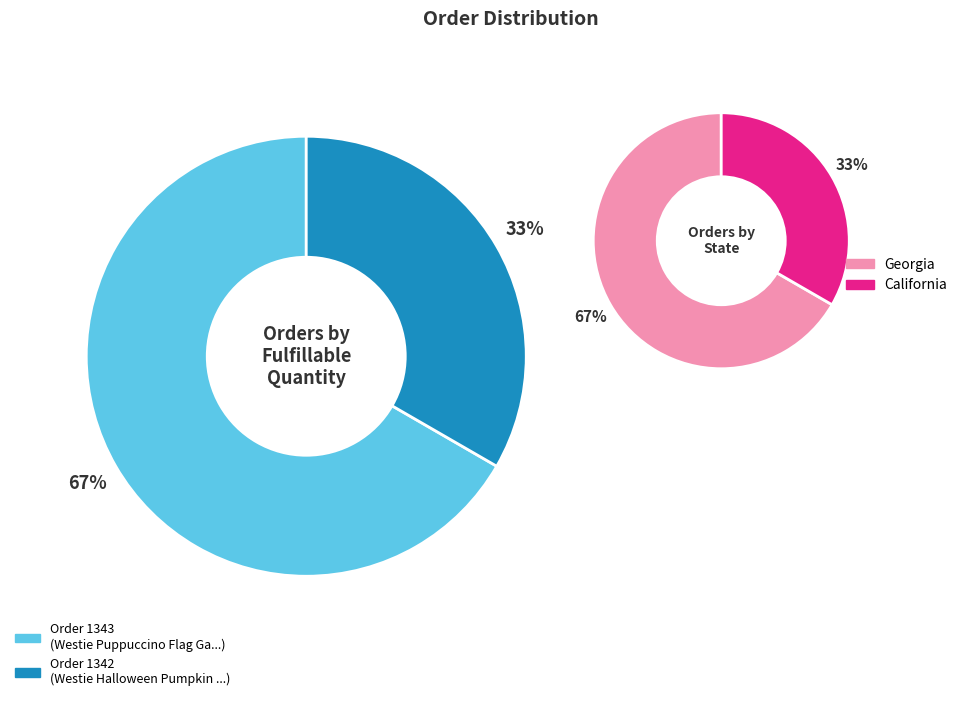

Is it true that 1342 is 64% of the pie?

False